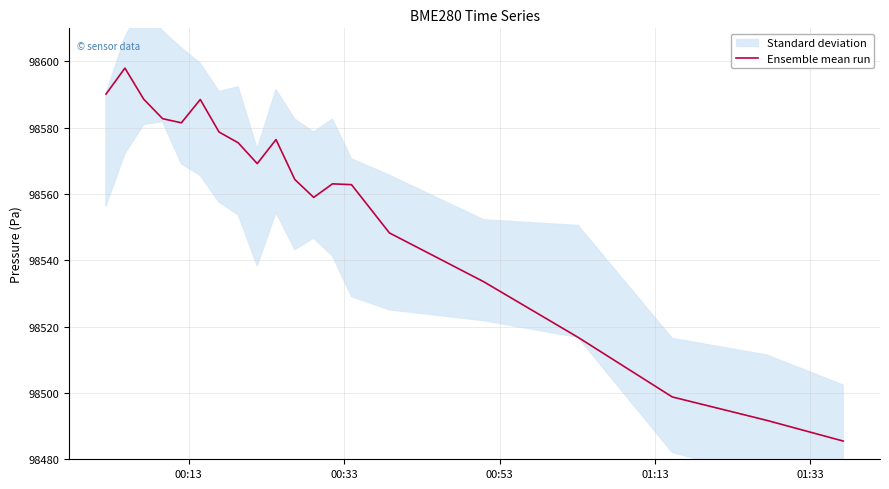

How many points are lower than both their immediate neighbors (excluding endpoints)?

3